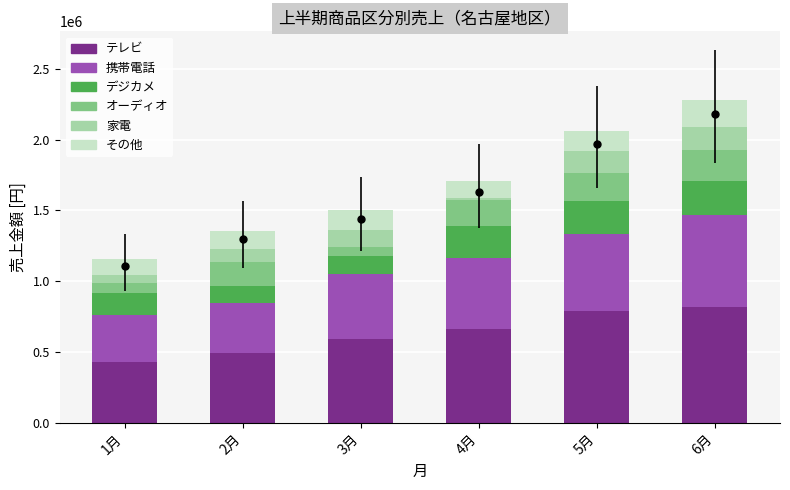

Reading left to right, extract all data points from this chart.

テレビ: 1月=430350	2月=490960	3月=590350	4月=660350	5月=790960	6月=820350
携帯電話: 1月=331360	2月=351620	3月=462780	4月=503360	5月=545620	6月=646780
デジカメ: 1月=151500	2月=120080	3月=121200	4月=223500	5月=230080	6月=241200
オーディオ: 1月=74400	2月=171060	3月=66500	4月=186400	5月=201060	6月=219500
家電: 1月=57000	2月=91080	3月=121200	4月=11000	5月=150080	6月=161200
その他: 1月=112000	2月=131000	3月=142100	4月=122000	5月=143000	6月=192000